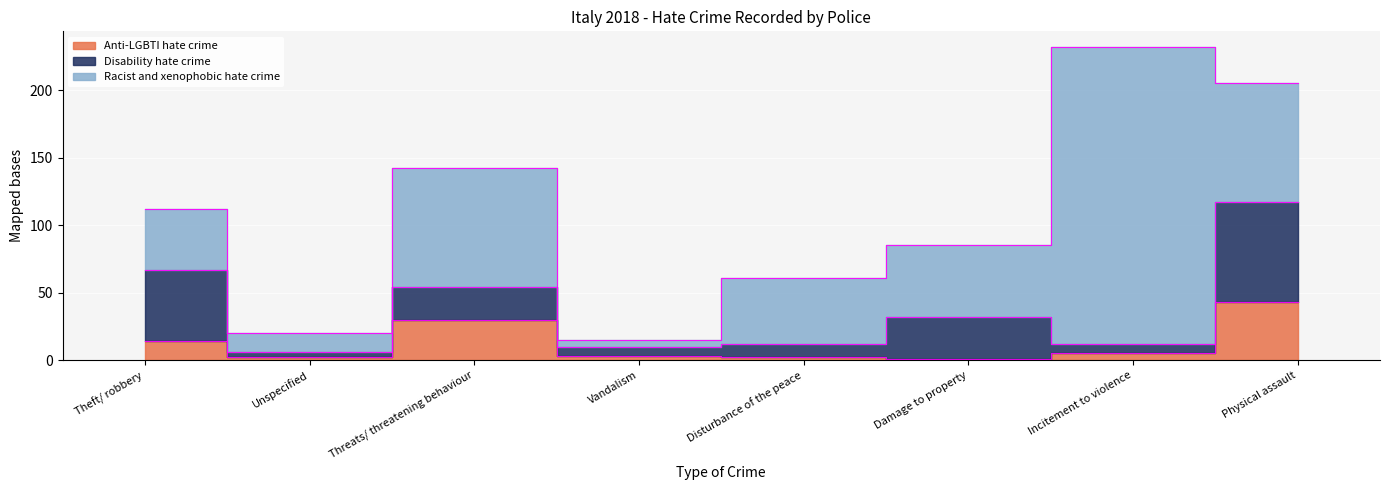

List the series in order of their overall mean, highest first.

Racist and xenophobic hate crime, Disability hate crime, Anti-LGBTI hate crime